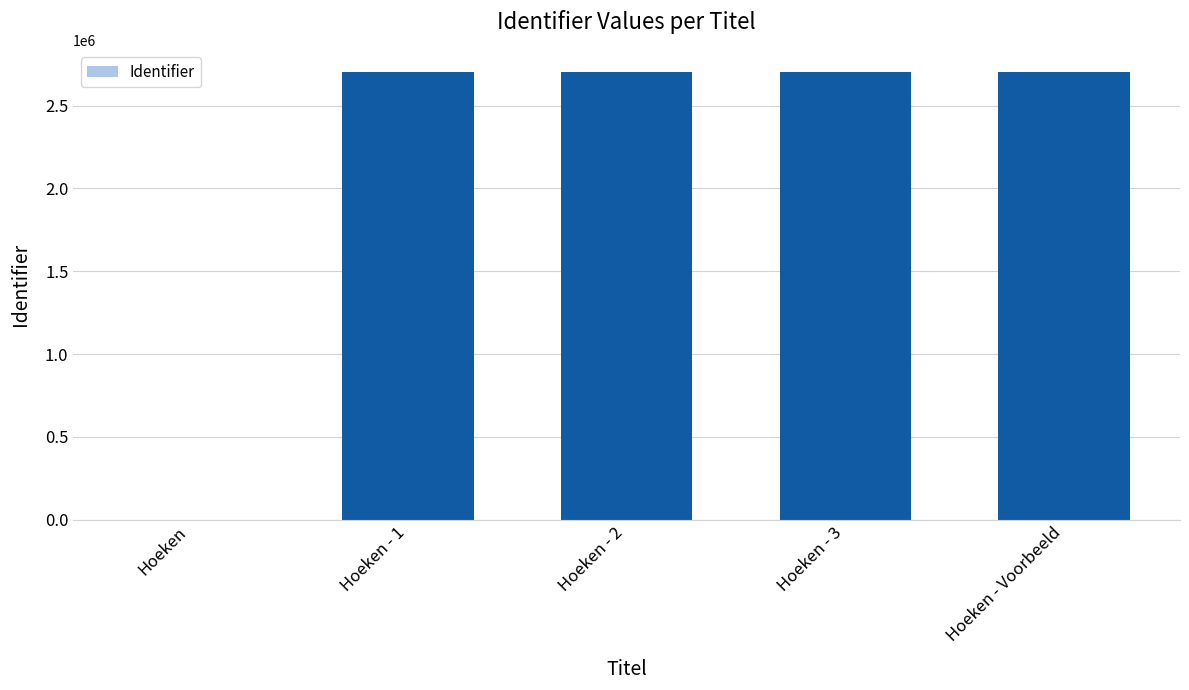

Where is the data nearest to the value 1350925?

Hoeken - 1